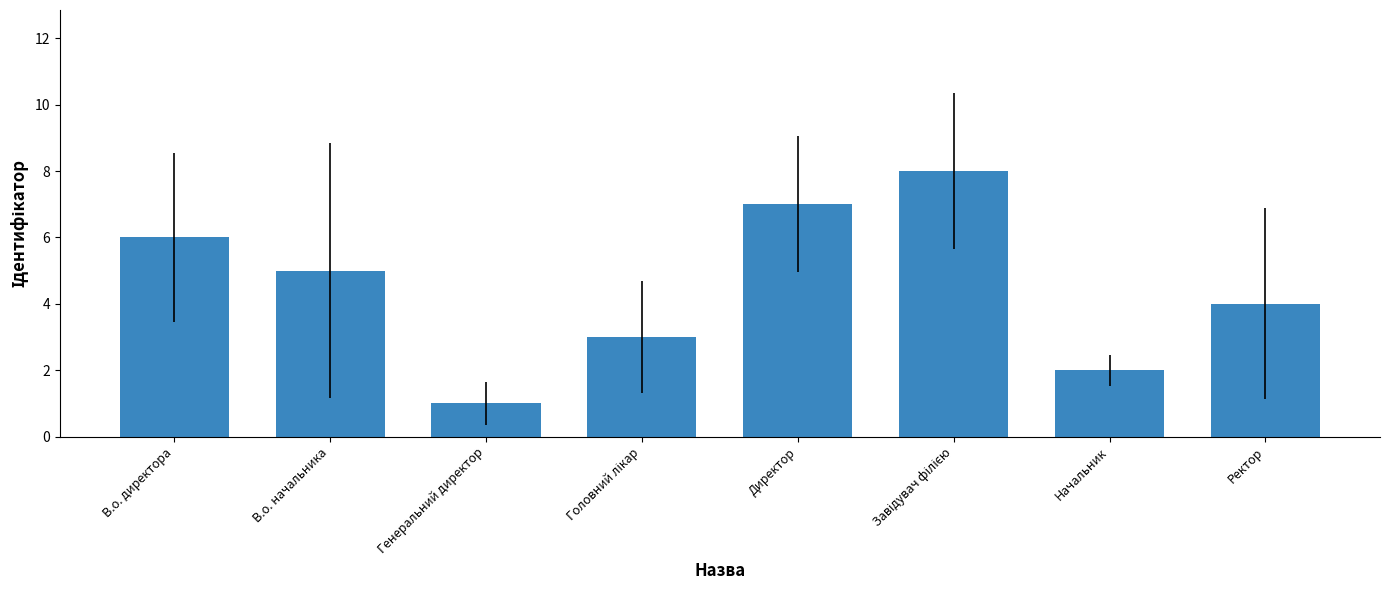

Does the chart contain any negative values?

No